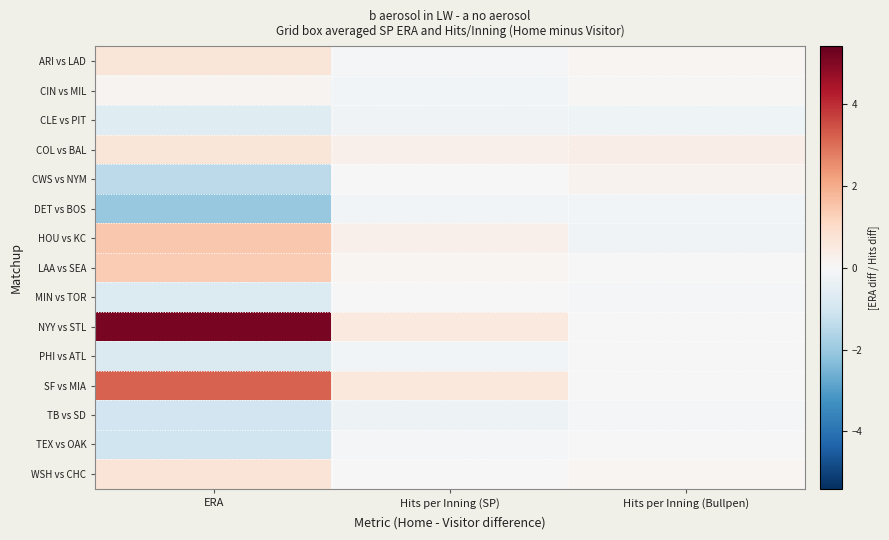

Which series has the largest range (max minus min)?

NYY vs STL